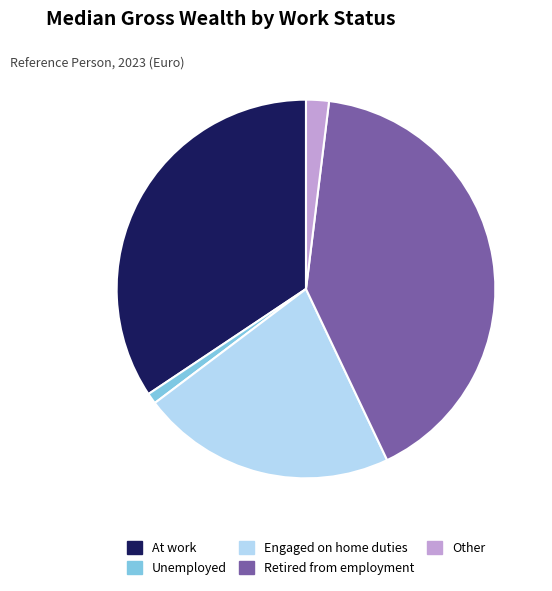

Is the sum of Unemployed and At work greater than half?

No